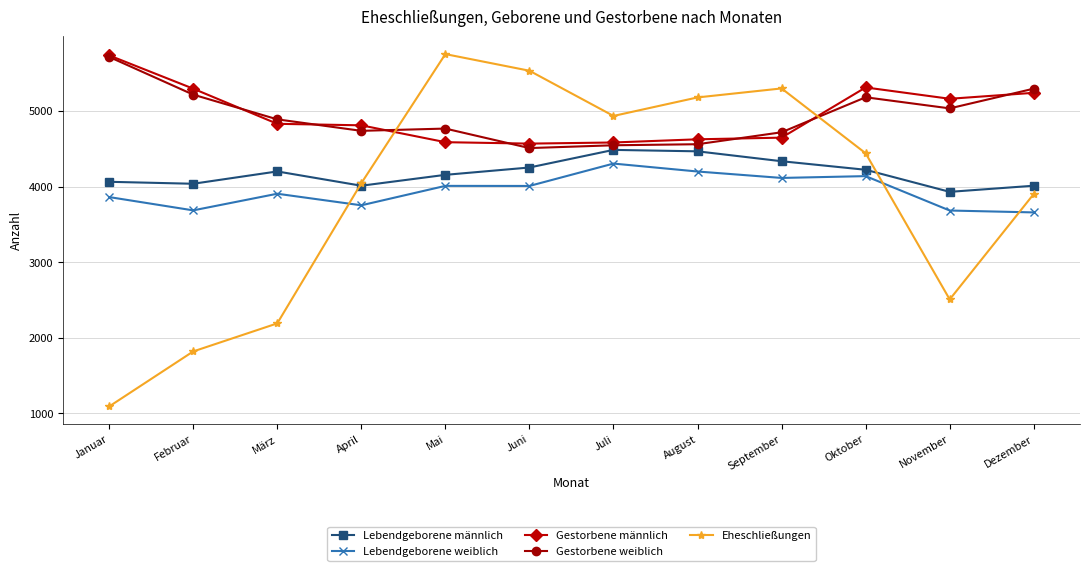

How many lines are shown in the chart?

5